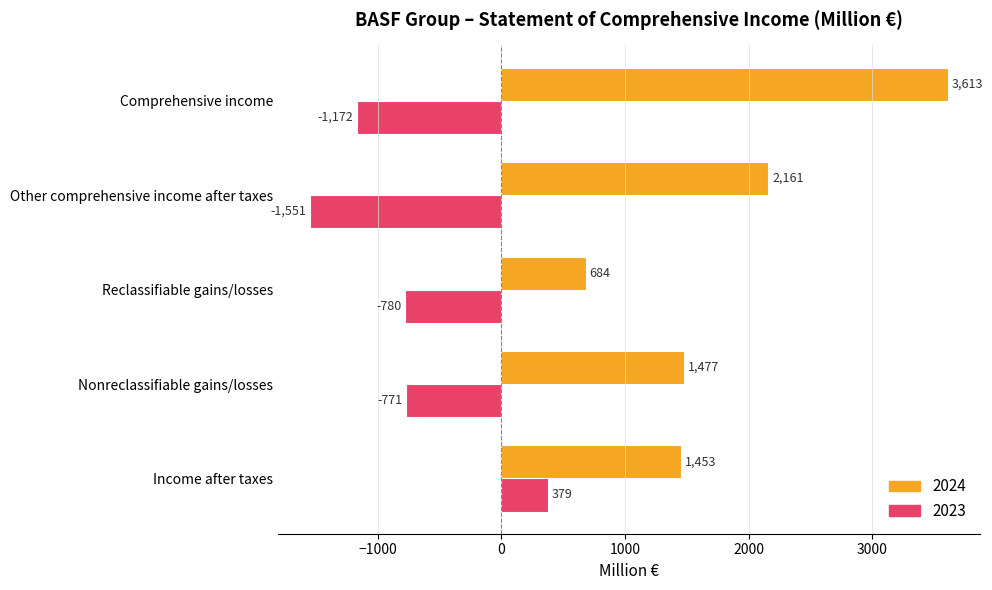

Where is 2023 nearest to the value -586?

Nonreclassifiable gains/losses